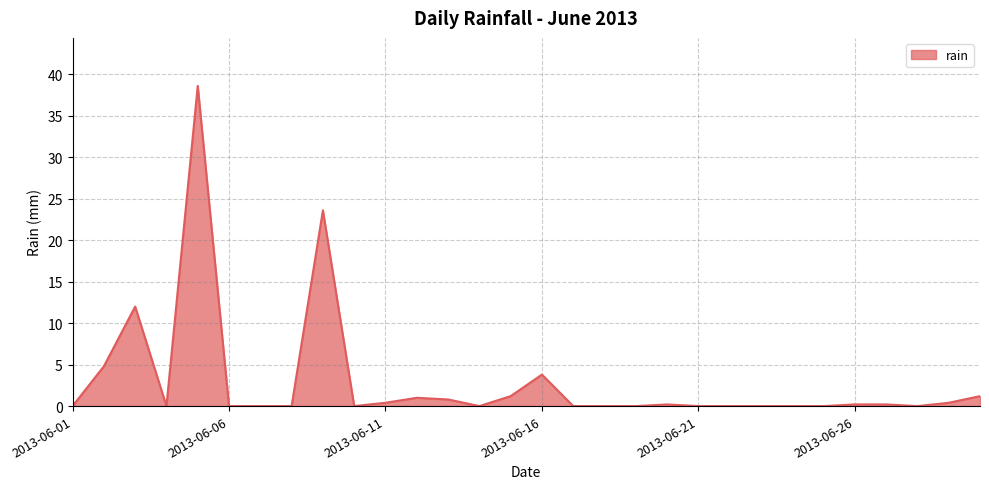

What is the greatest value displayed?

38.6